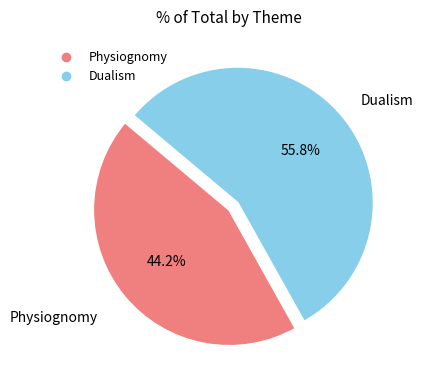

To the nearest percent, what percentage of the pie is Dualism?

56%